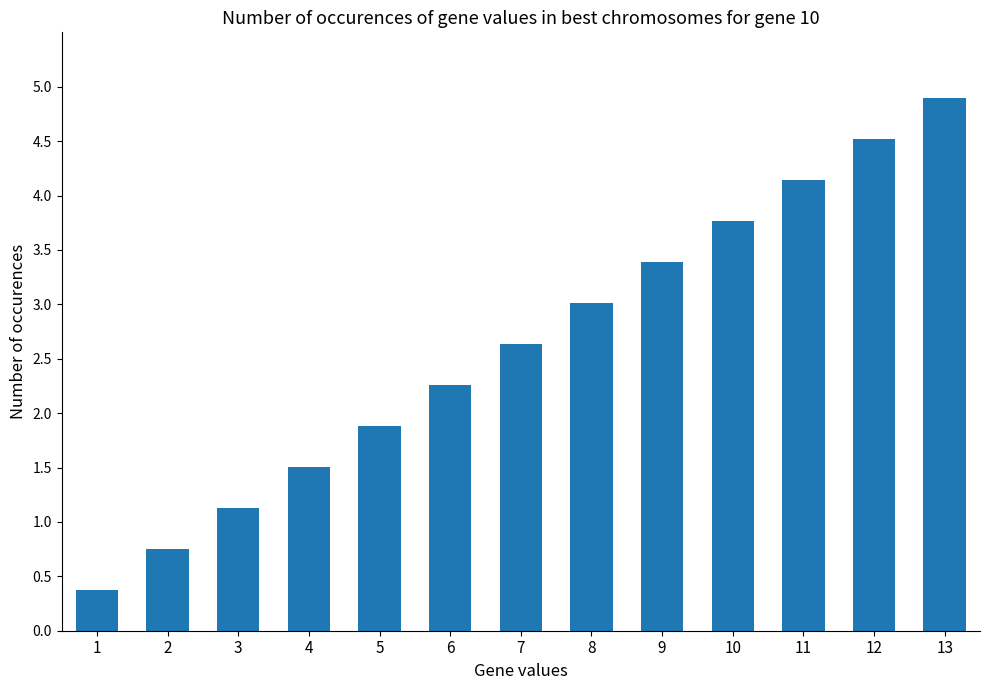

How many distinct data groups are displayed?

1